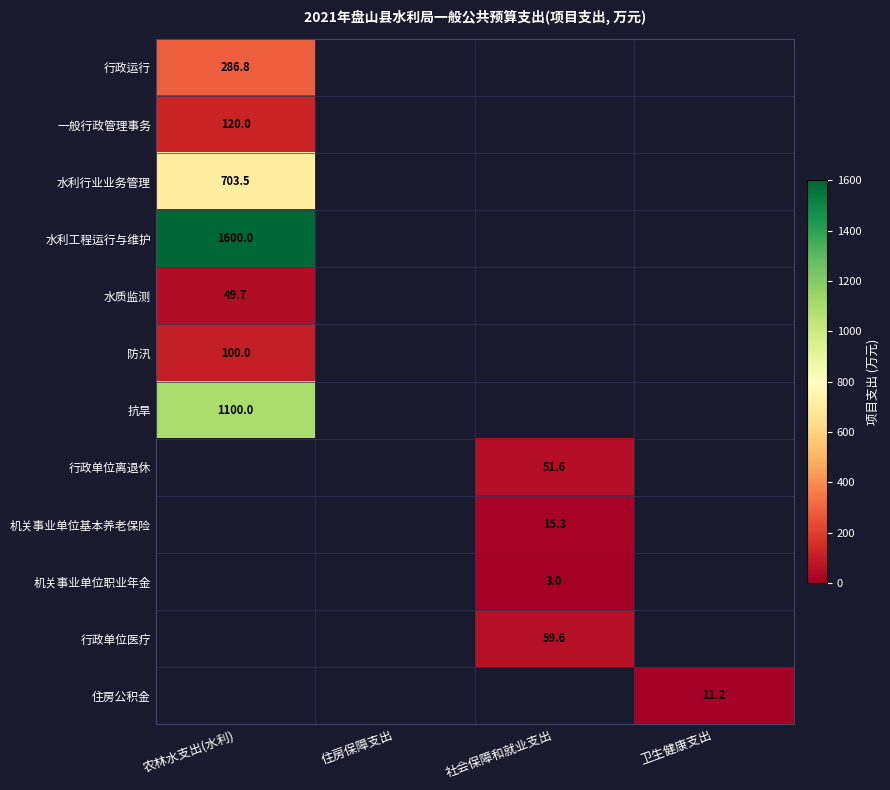

The 行政单位医疗 series shows 59.6 at 社会保障和就业支出. True or false?

True